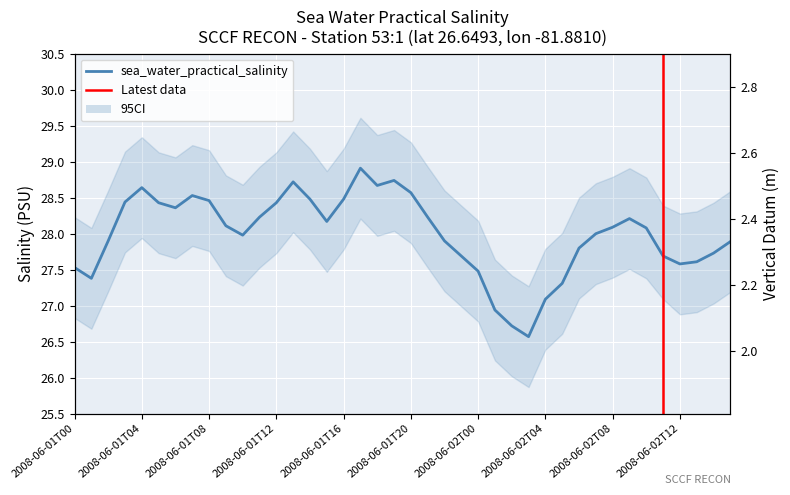

True or false: vertical_datum has more than 1 interior local peaks.

True